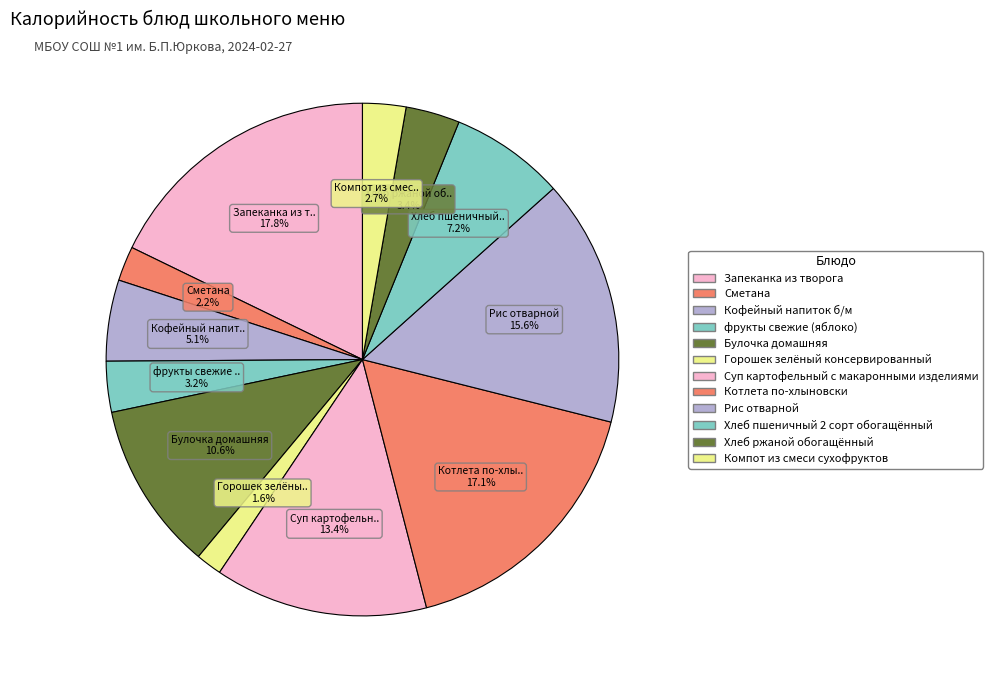

What percentage is the Булочка домашняя slice, to the nearest percent?

11%